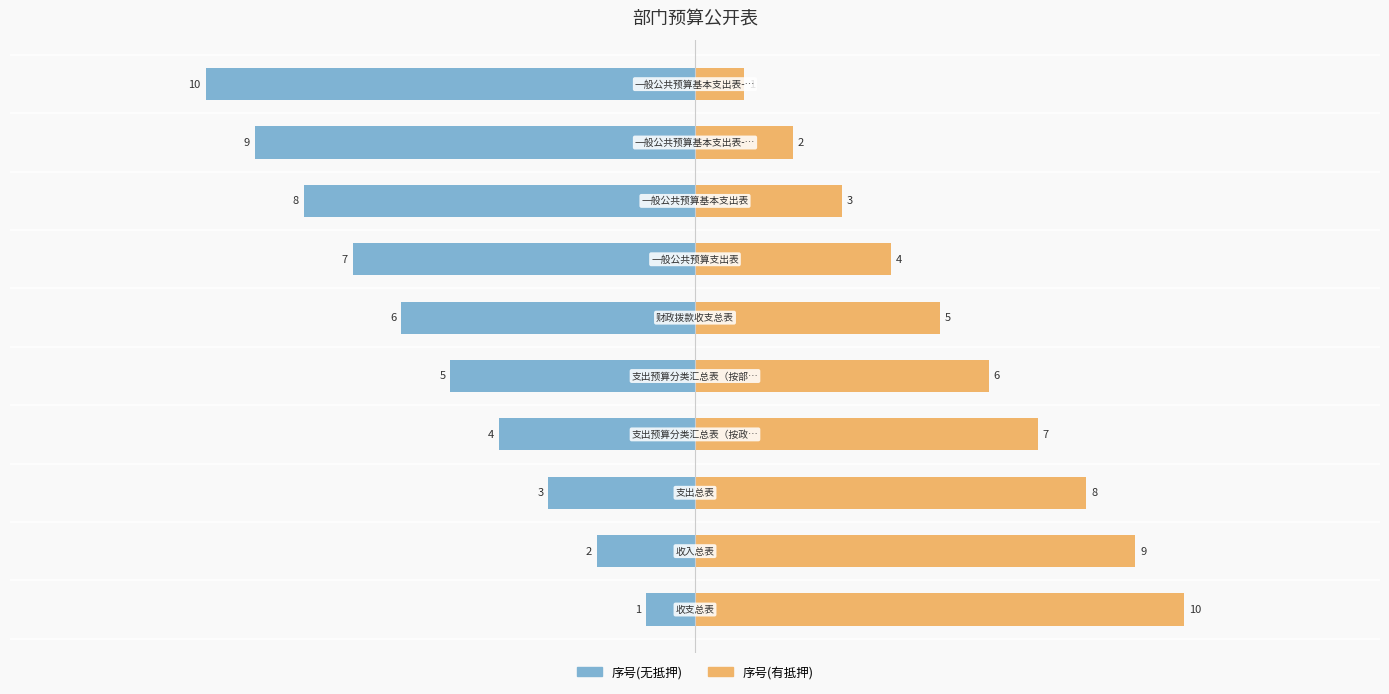

Rank the series by their maximum value, from highest to lowest.

序号(有抵押), 序号(无抵押)